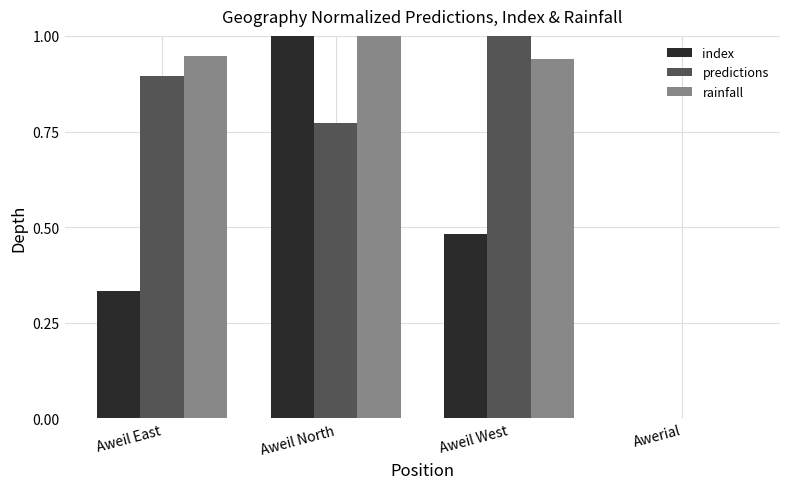

What is the sum of the predictions values at Aweil West and Aweil North?

1.8